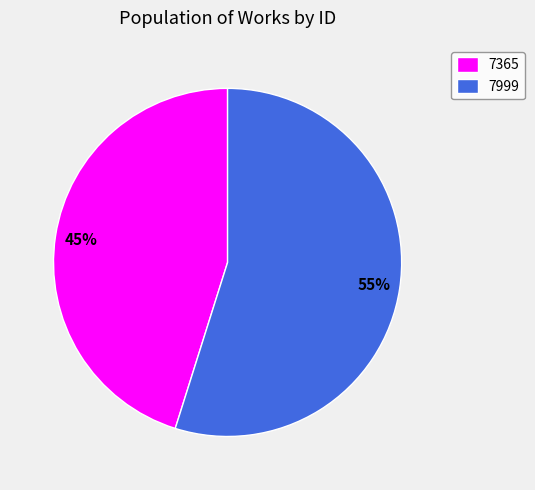

To the nearest percent, what is the combined percentage of 7999 and 7365?

100%